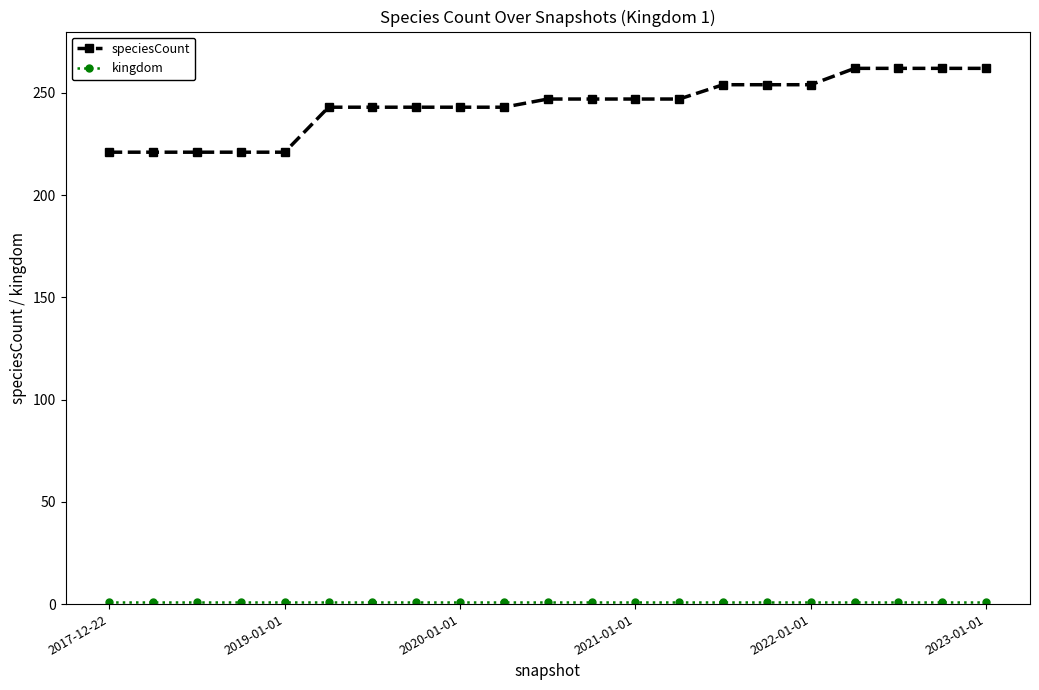

How many lines are shown in the chart?

2